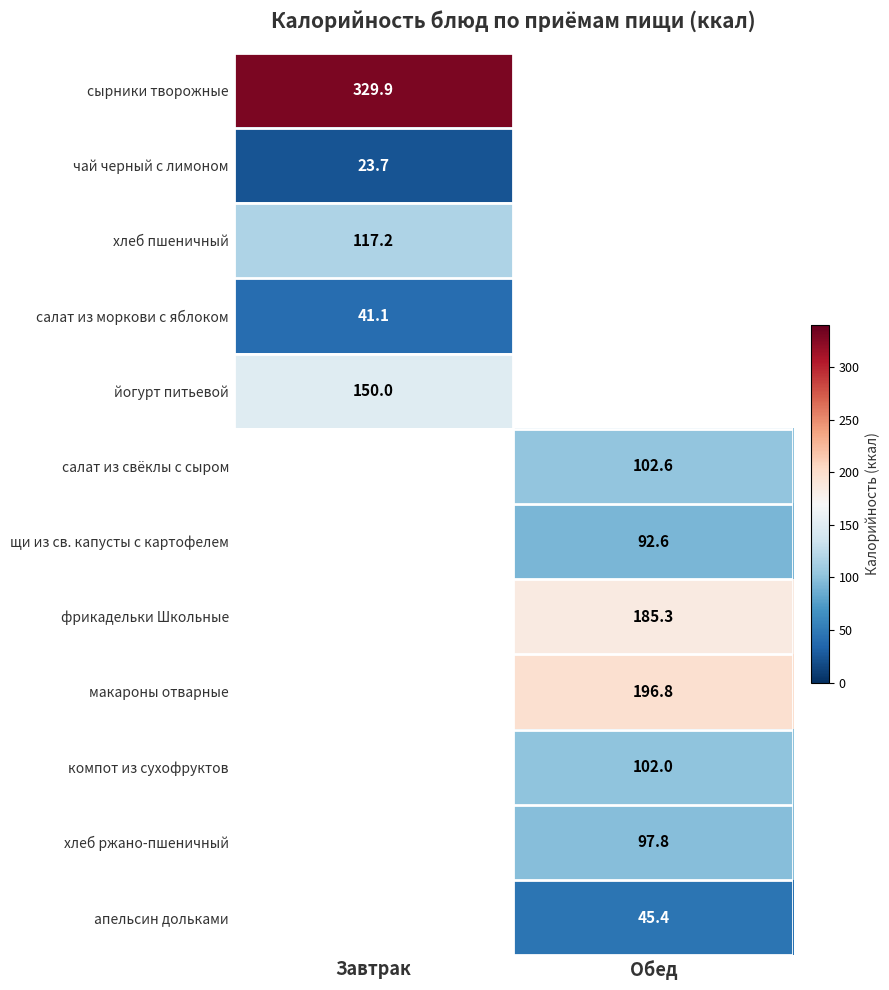

Is it true that хлеб пшеничный equals 173.7 at Завтрак?

False